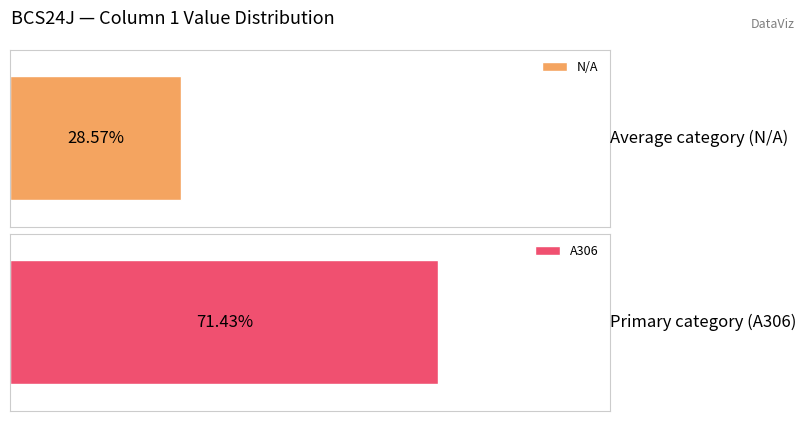

Does the chart contain stacked bars?

No